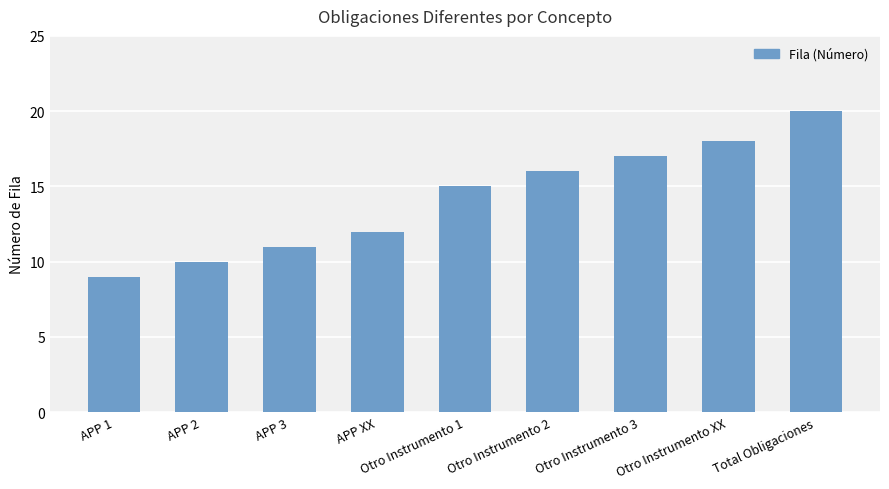

What is the sum of all values?

128